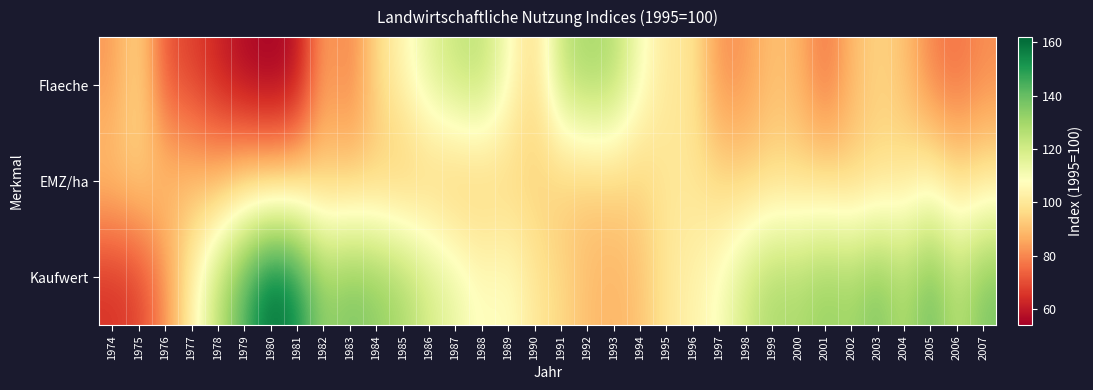

Between 1985 and 1998, which is larger?

1985